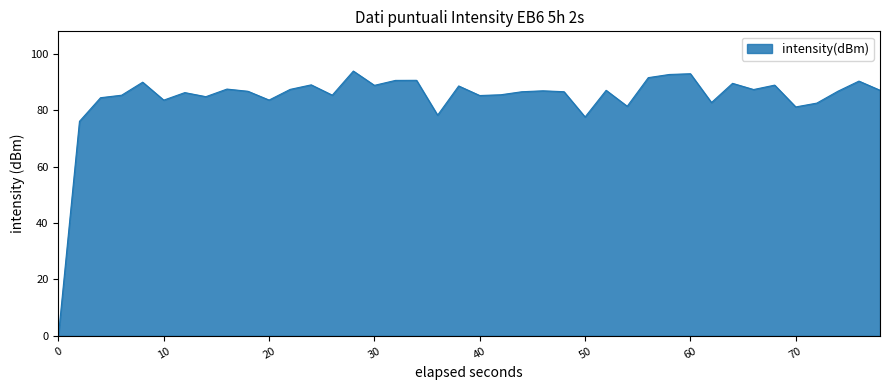

What is the difference between the maximum and minimum values?

93.9